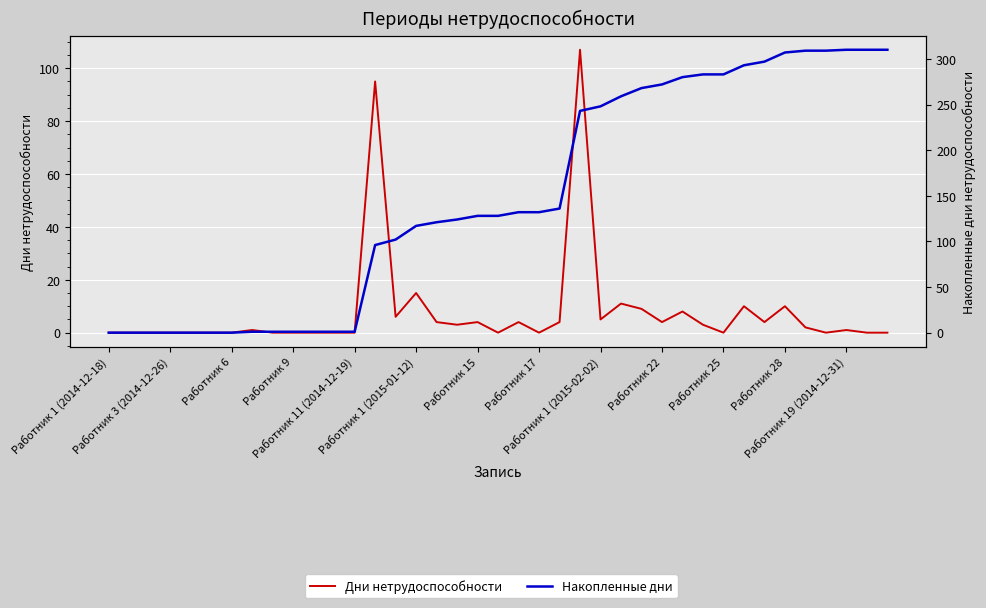

Is it true that Дни нетрудоспособности equals 3 at Работник 1 (2015-02-02)?

False